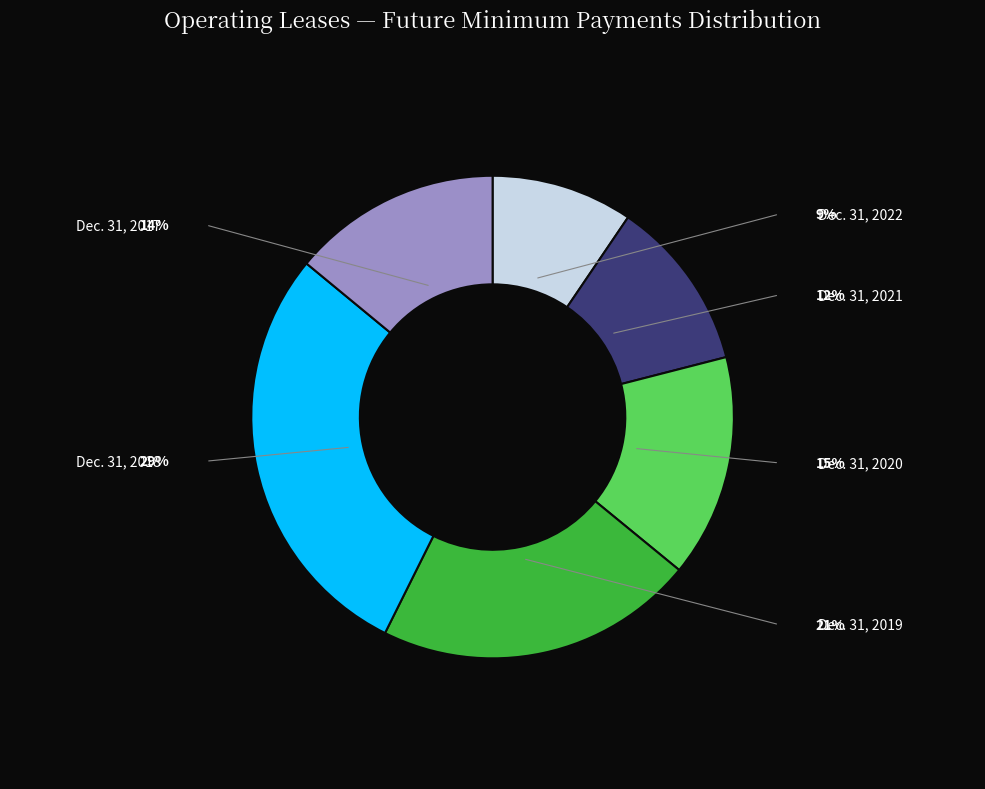

Is there any slice that represents more than half of the pie?

No